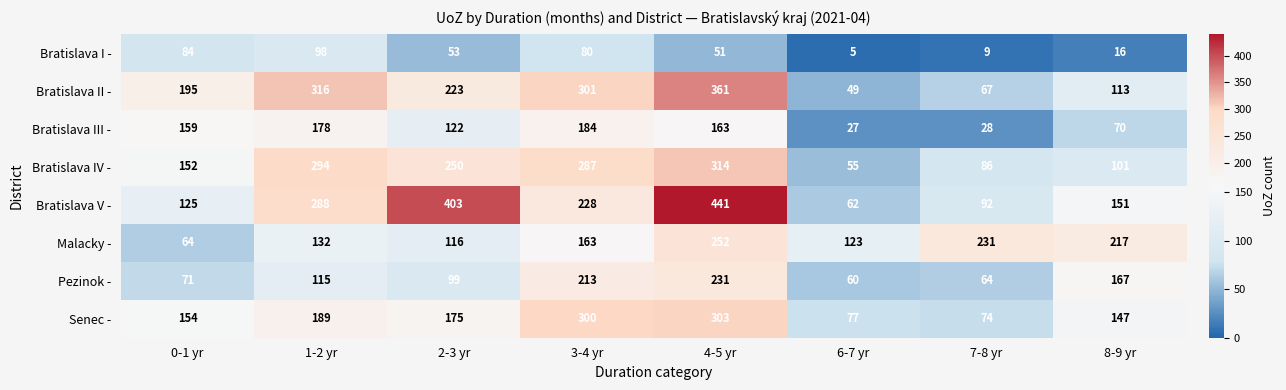

List the series in order of their peak value, highest first.

Bratislava V -, Bratislava II -, Bratislava IV -, Senec -, Malacky -, Pezinok -, Bratislava III -, Bratislava I -